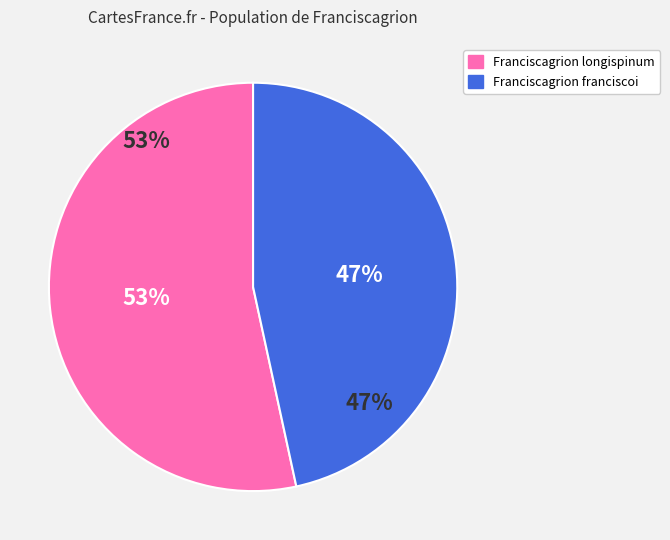

What is the largest slice in the pie chart?

Franciscagrion longispinum